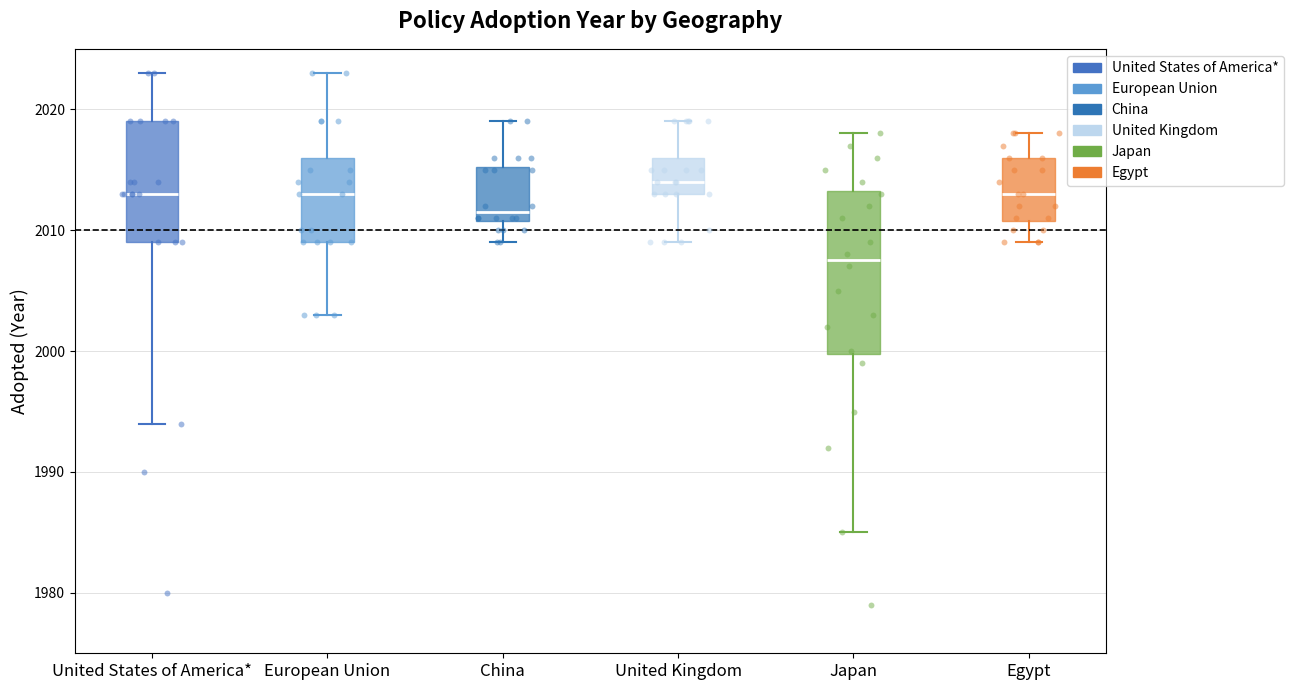

Reading left to right, read every box against the y-axis: the position of its median line, the range the box covers, and the ends of its whiskers. The values are not printed on the chart, so give them approximately, as read against the axis.

United States of America*: median 2013, box 2009 to 2019, whiskers 1994 to 2023
European Union: median 2013, box 2009 to 2016, whiskers 2003 to 2023
China: median 2012, box 2011 to 2015, whiskers 2009 to 2019
United Kingdom: median 2014, box 2013 to 2016, whiskers 2009 to 2019
Japan: median 2008, box 2000 to 2013, whiskers 1985 to 2018
Egypt: median 2013, box 2011 to 2016, whiskers 2009 to 2018